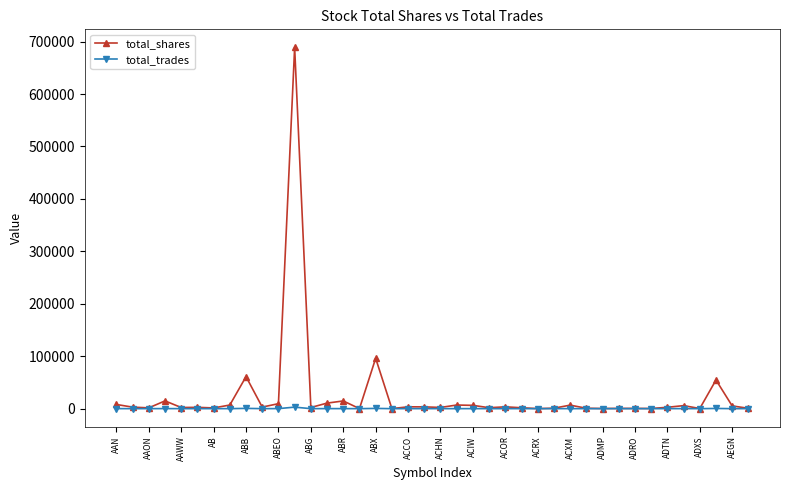

List the series in order of their peak value, highest first.

total_shares, total_trades